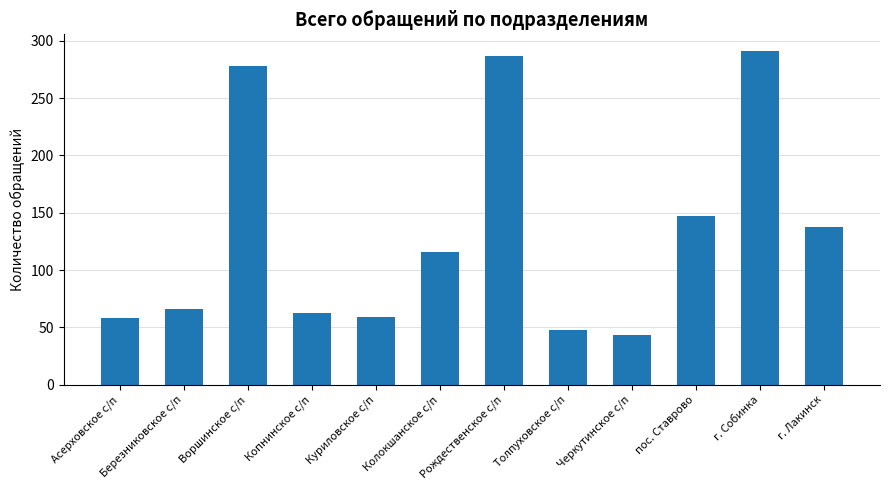

What is the label of the 9th bar from the right?

Копнинское с/п